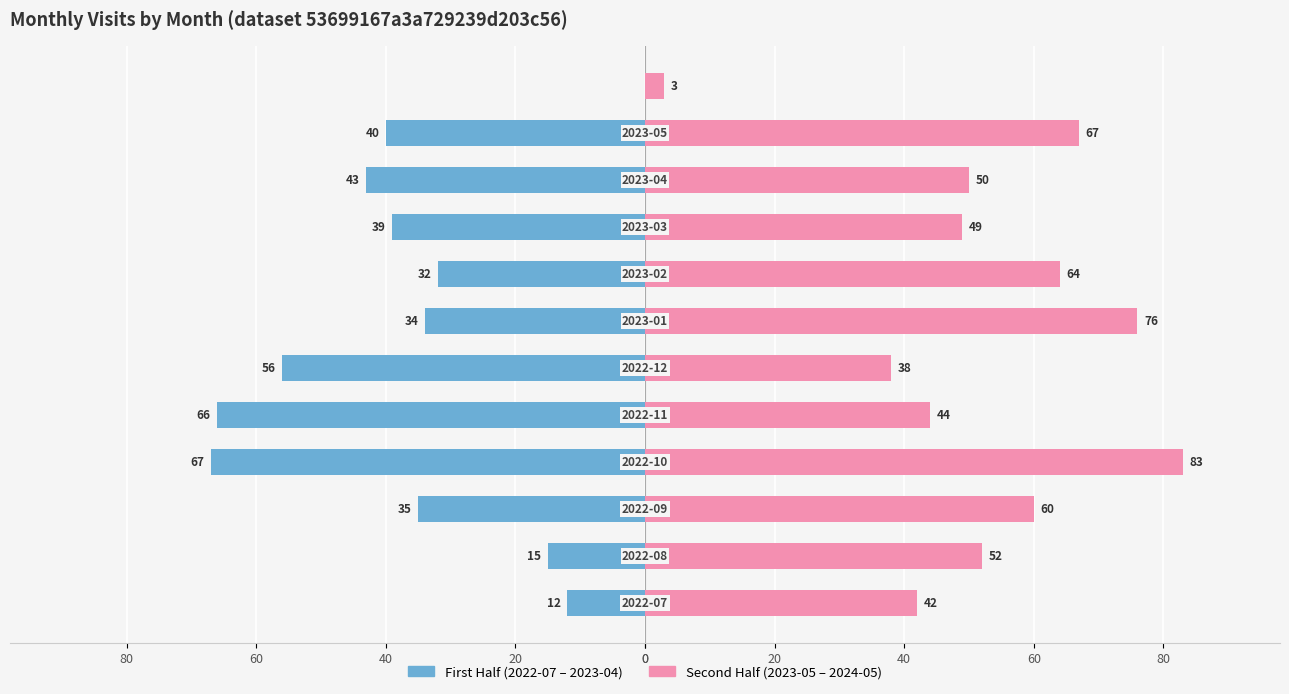

Read the First Half (2022-07 to 2023-04) value at 60, to the nearest 10.

-40